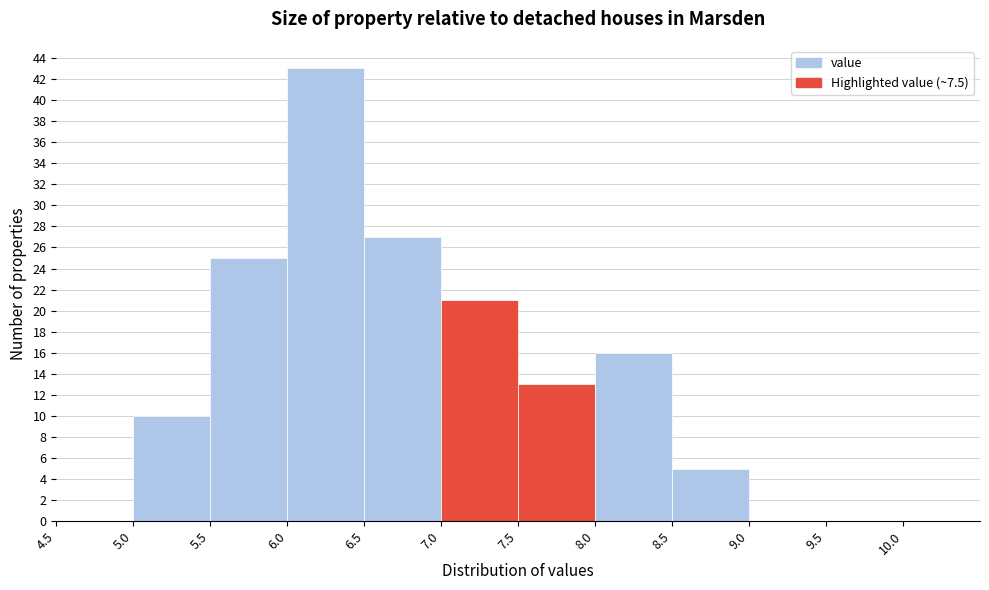

Reading left to right, list every bar in this chart as the range it spans on the x-axis followed by its height. The values are not printed on the chart, so give them approximately, as read against the axis.

4.5 to 5.0: 0
5.0 to 5.5: 10
5.5 to 6.0: 25
6.0 to 6.5: 43
6.5 to 7.0: 27
7.0 to 7.5: 21
7.5 to 8.0: 13
8.0 to 8.5: 16
8.5 to 9.0: 5
9.0 to 9.5: 0
9.5 to 10.0: 0